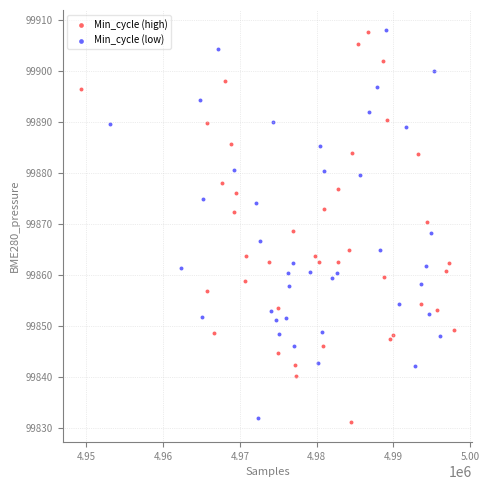

What are all the series names shown in the legend?

Min_cycle (high), Min_cycle (low)